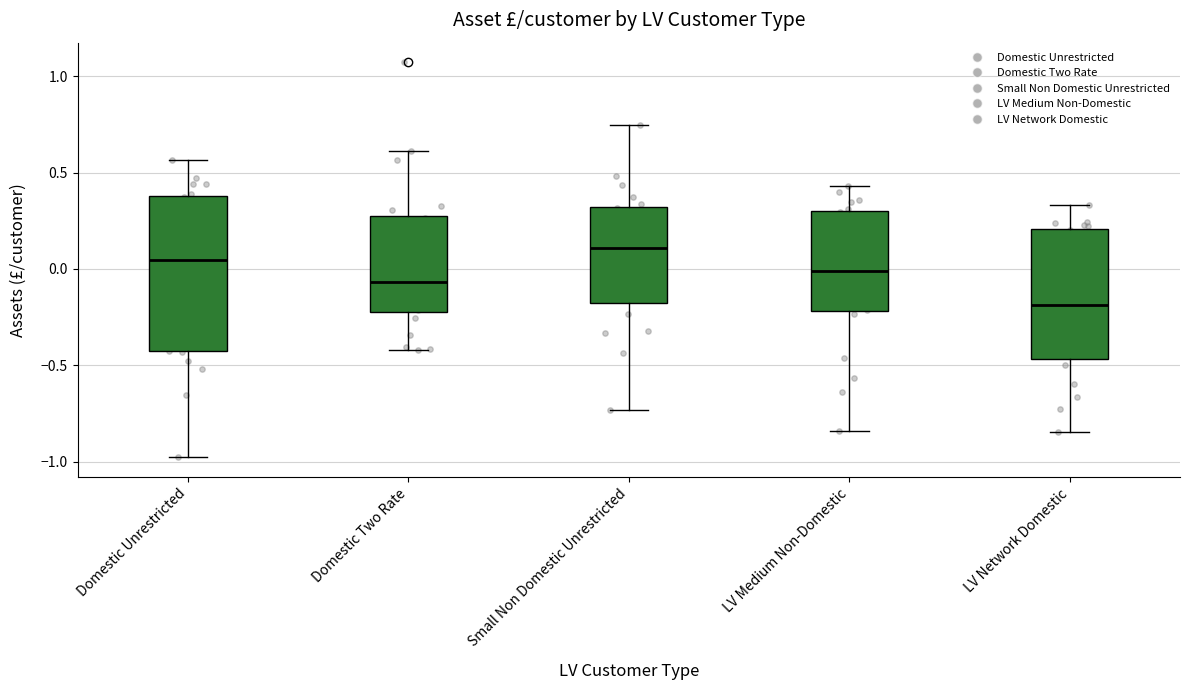

Comparing the boxes themselves (not the whiskers), which one is the tallest?

Domestic Unrestricted